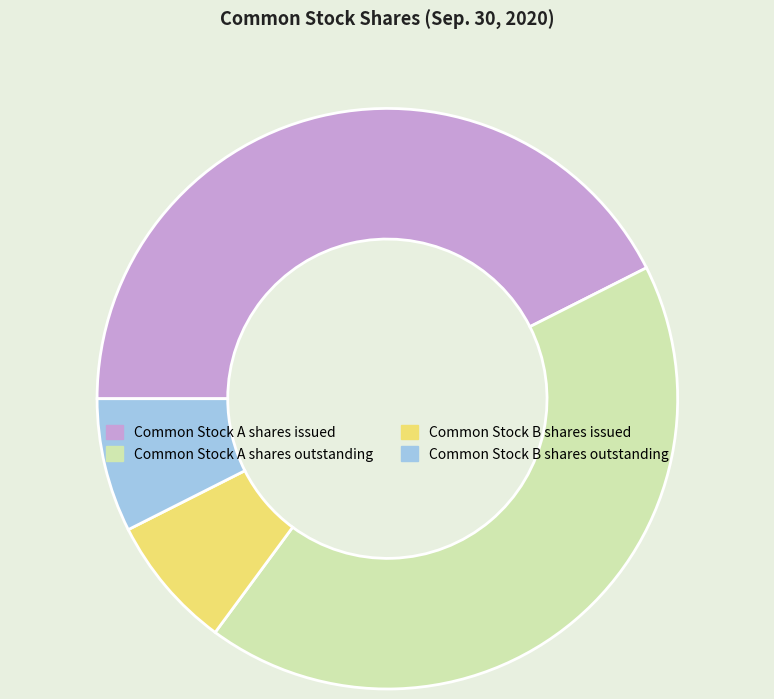

The Common Stock B shares outstanding slice represents 1% of the pie. True or false?

False